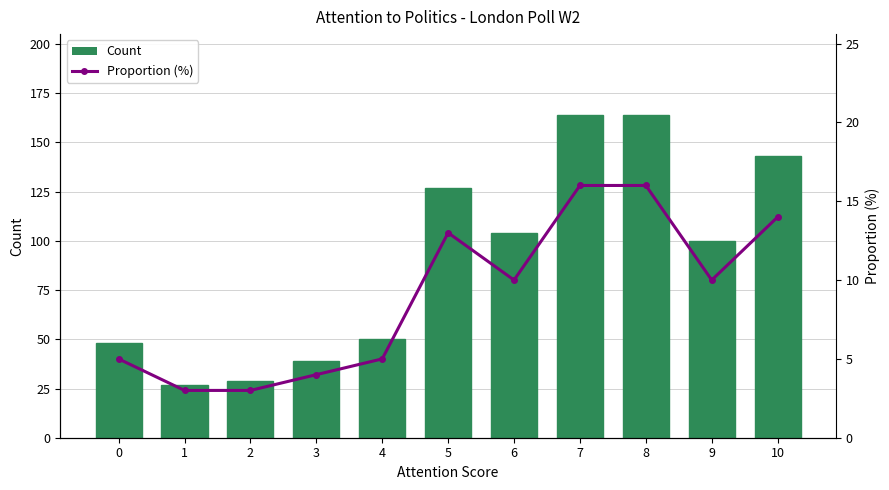

Reading right to left, list all the values displayed in this chart.

Count: 10=143.0	9=100.0	8=164.0	7=164.0	6=104.0	5=127.0	4=50.0	3=39.0	2=29.0	1=27.0	0=48.0
Proportion (%): 10=14.0	9=10.0	8=16.0	7=16.0	6=10.0	5=13.0	4=5.0	3=4.0	2=3.0	1=3.0	0=5.0